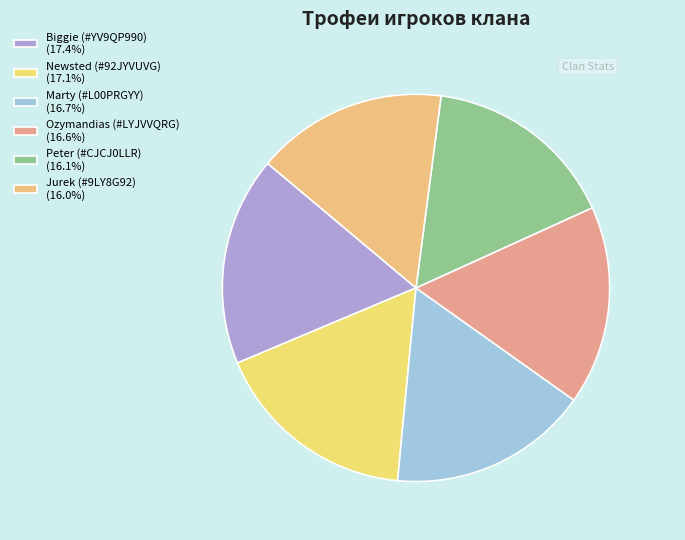

How many segments does this pie chart have?

6